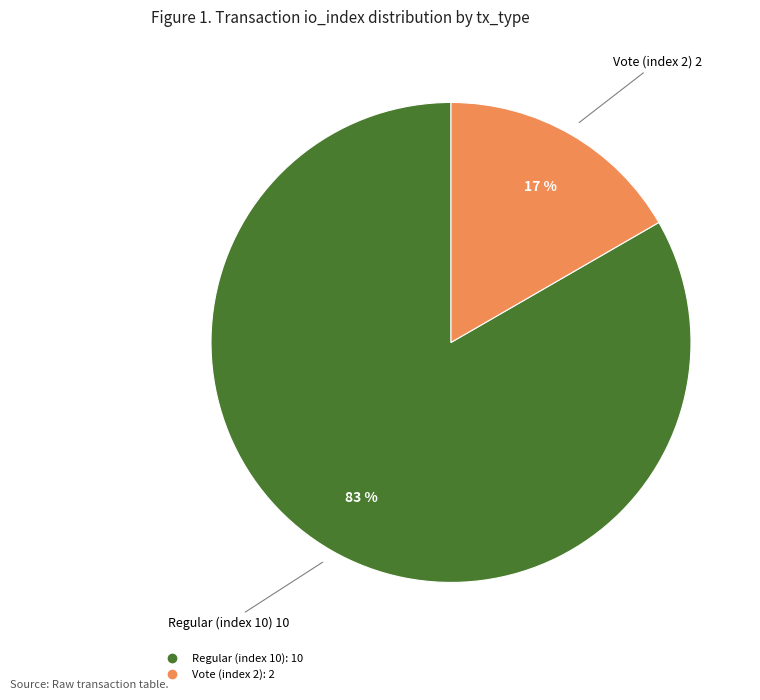

Rank the categories by value from highest to lowest.

Regular (index 10), Vote (index 2)